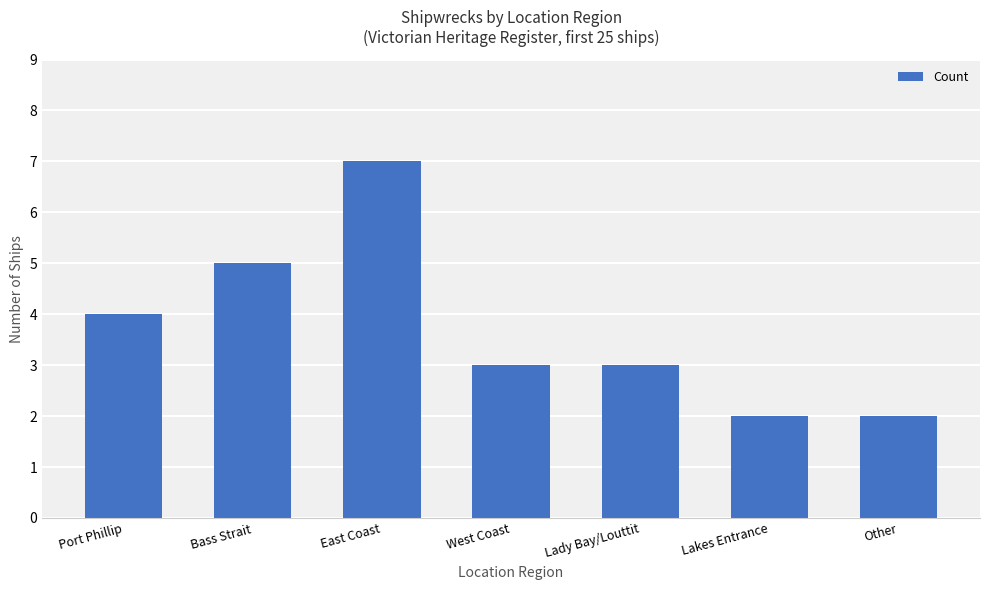

What is the label of the 4th bar from the left?

West Coast